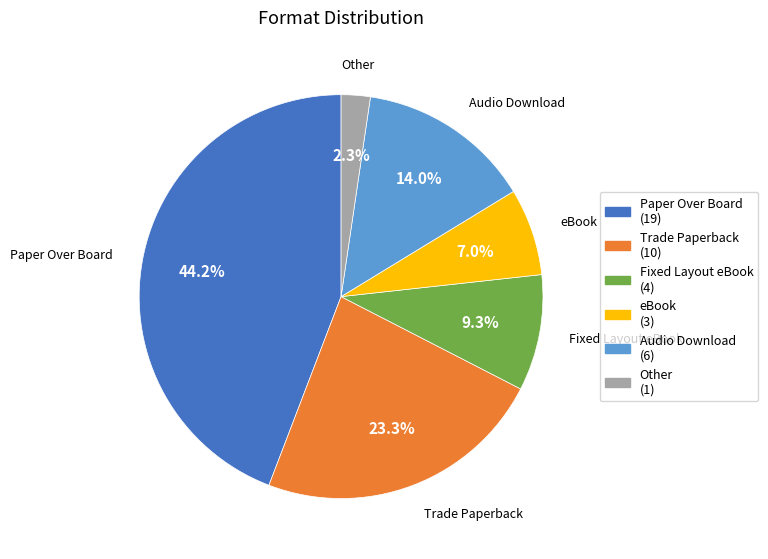

What is the largest slice in the pie chart?

Paper Over Board